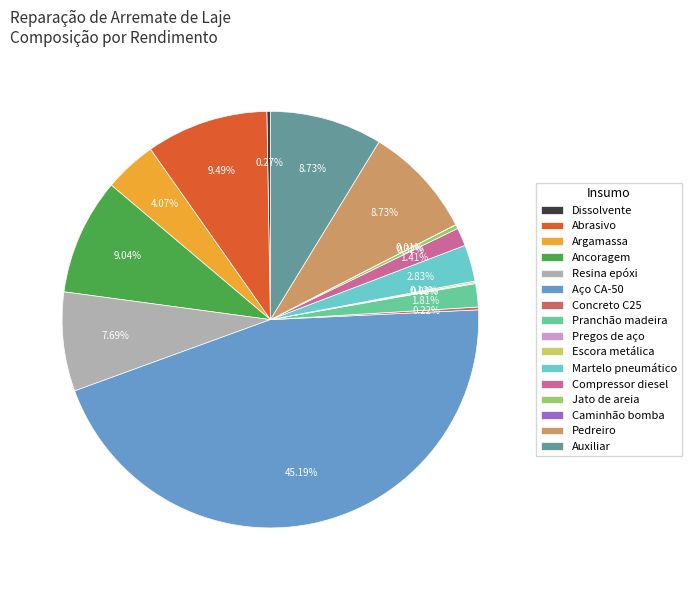

Does any single category account for the majority?

No